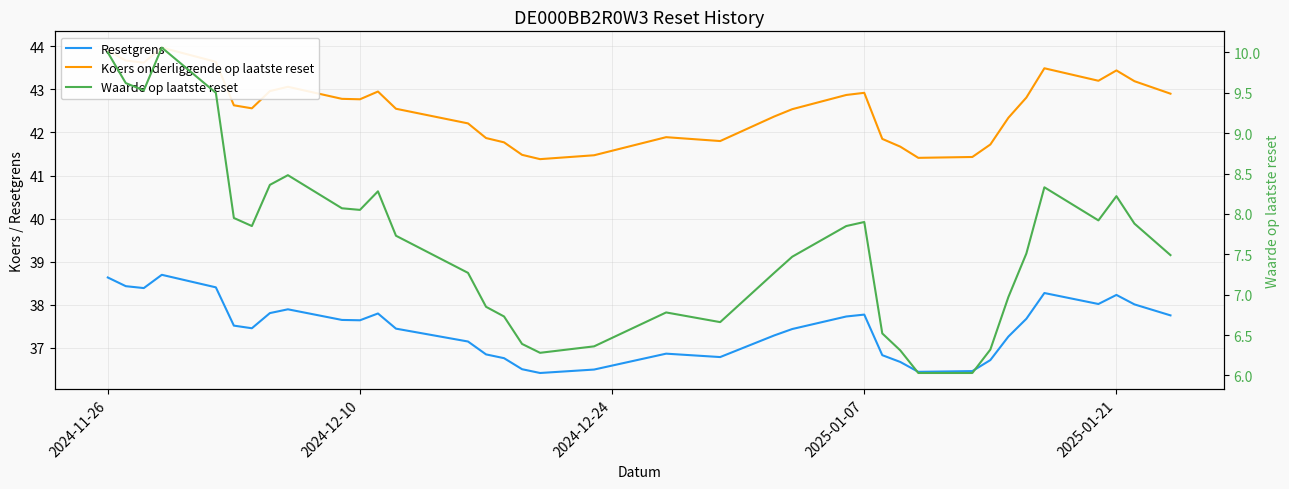

What is the minimum value shown in the chart?

6.0